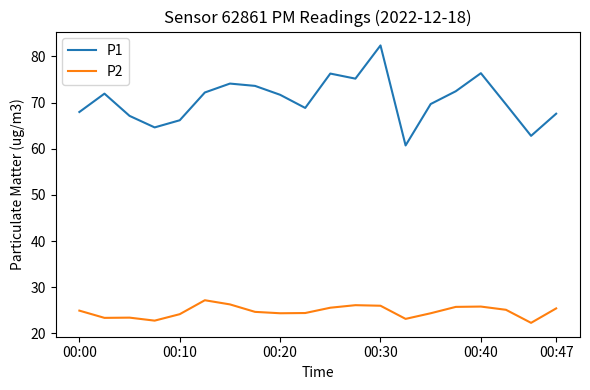

Does the chart have visible grid lines?

No